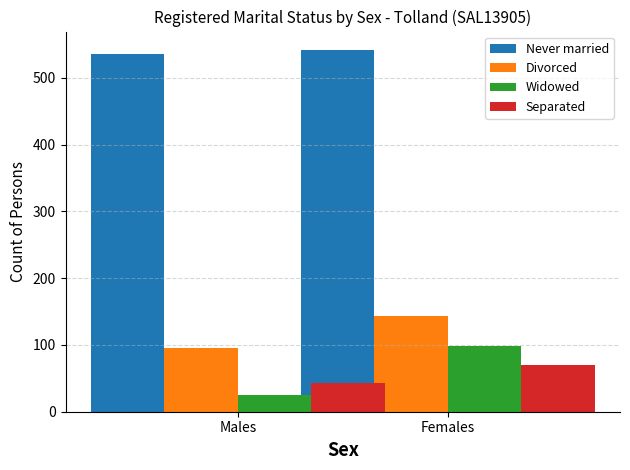

Rank the series by their maximum value, from highest to lowest.

Never married, Divorced, Widowed, Separated